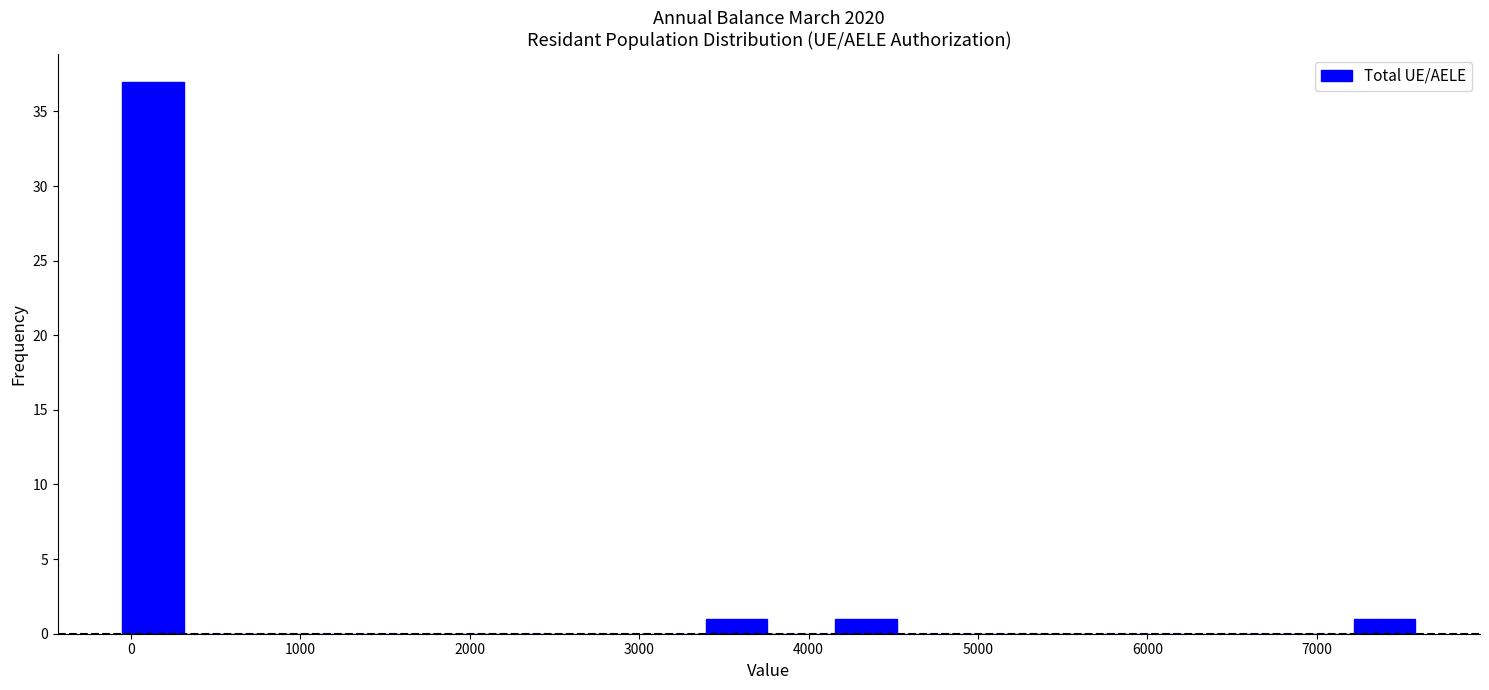

Read against the x-axis, roughly where is the centre of the tallest bar?

100